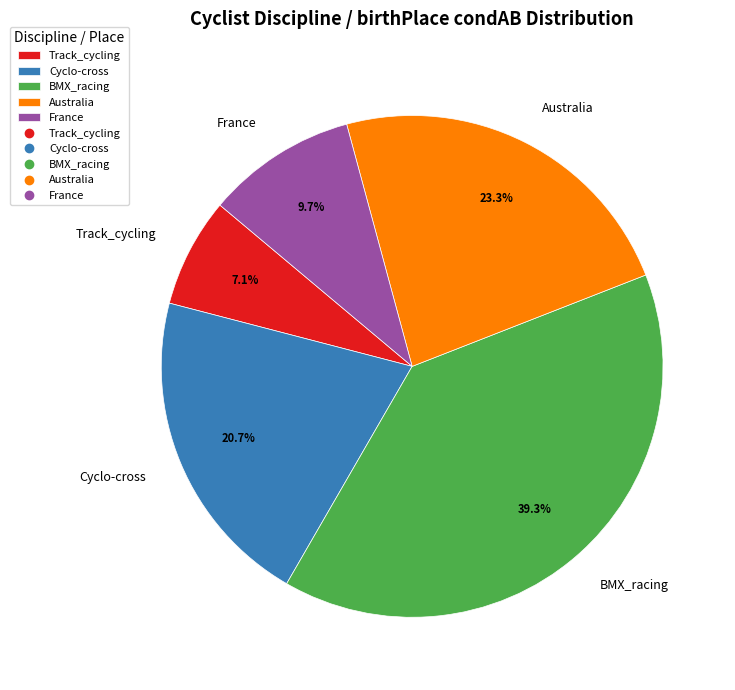

How much of the chart is everything except BMX_racing?

60.7%